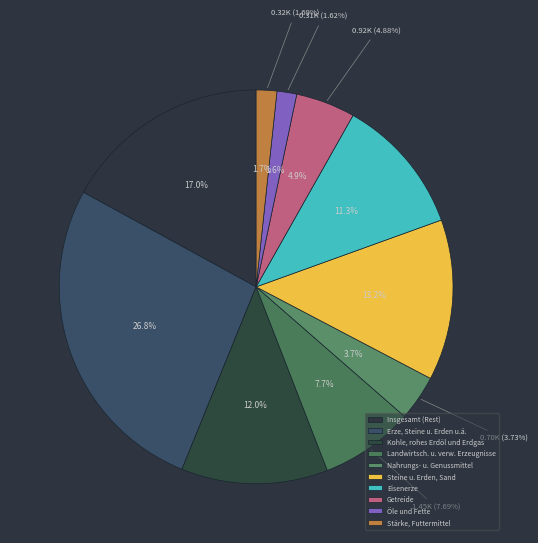

What is the change in value from Landwirtsch. u. verw. Erzeugnisse to Erze, Steine u. Erden u.ä.?

+3615.5